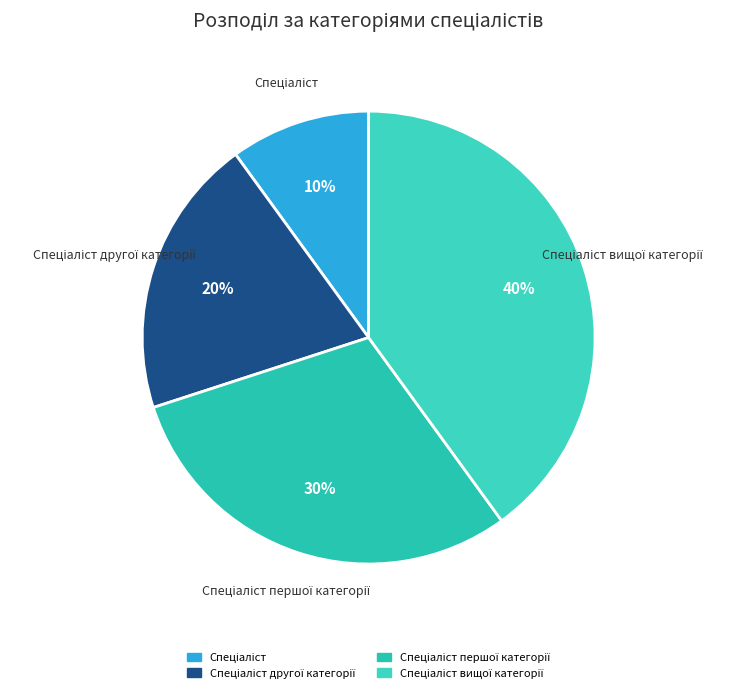

Count the number of slices in the pie.

4